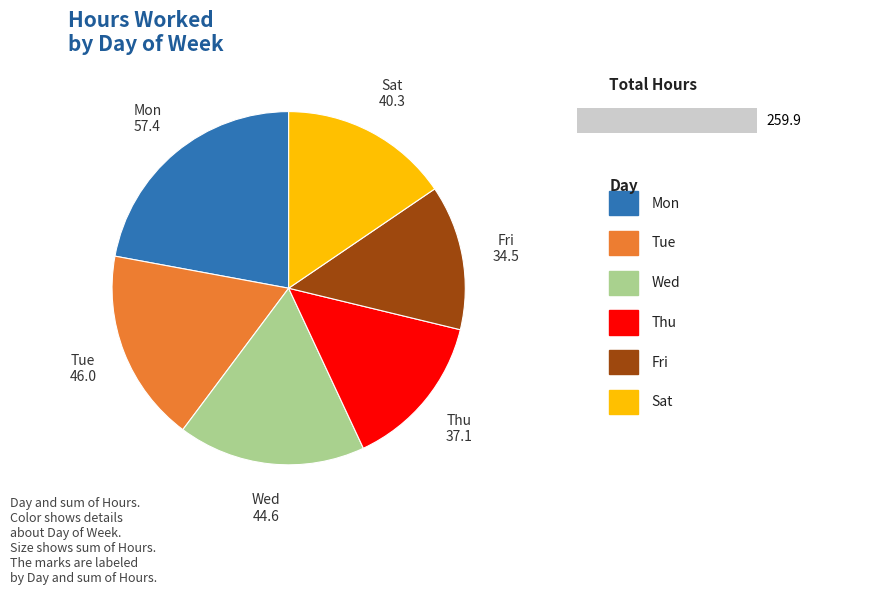

Is Thu the majority of the pie?

No